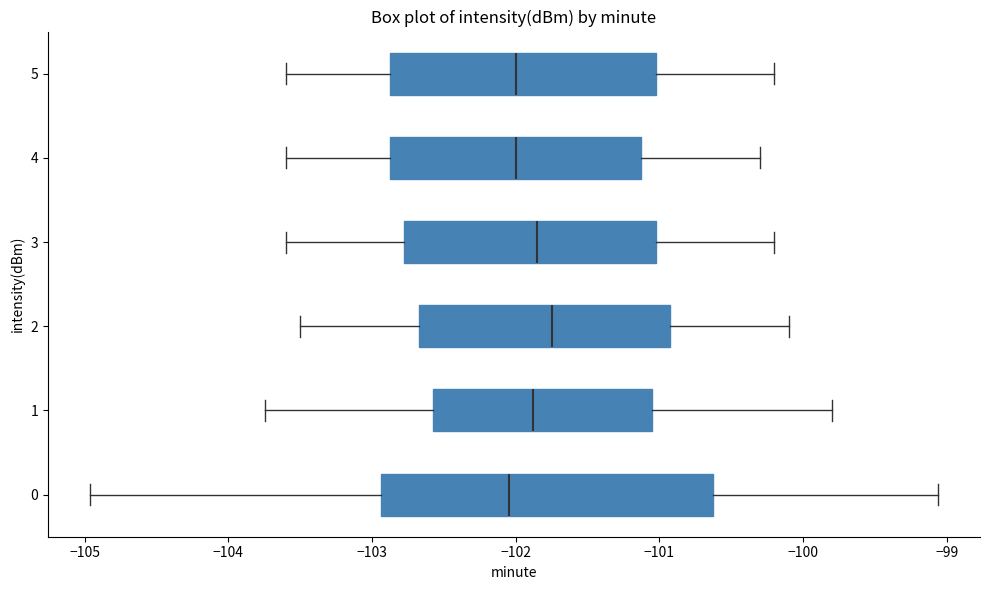

Reading bottom to top, read every box against the x-axis: the position of its median line, the range the box covers, and the ends of its whiskers. The values are not printed on the chart, so give them approximately, as read against the axis.

0: median -102.0, box -102.9 to -100.6, whiskers -105.0 to -99.1
1: median -101.9, box -102.6 to -101.0, whiskers -103.7 to -99.8
2: median -101.7, box -102.7 to -100.9, whiskers -103.5 to -100.1
3: median -101.8, box -102.8 to -101.0, whiskers -103.6 to -100.2
4: median -102.0, box -102.9 to -101.1, whiskers -103.6 to -100.3
5: median -102.0, box -102.9 to -101.0, whiskers -103.6 to -100.2